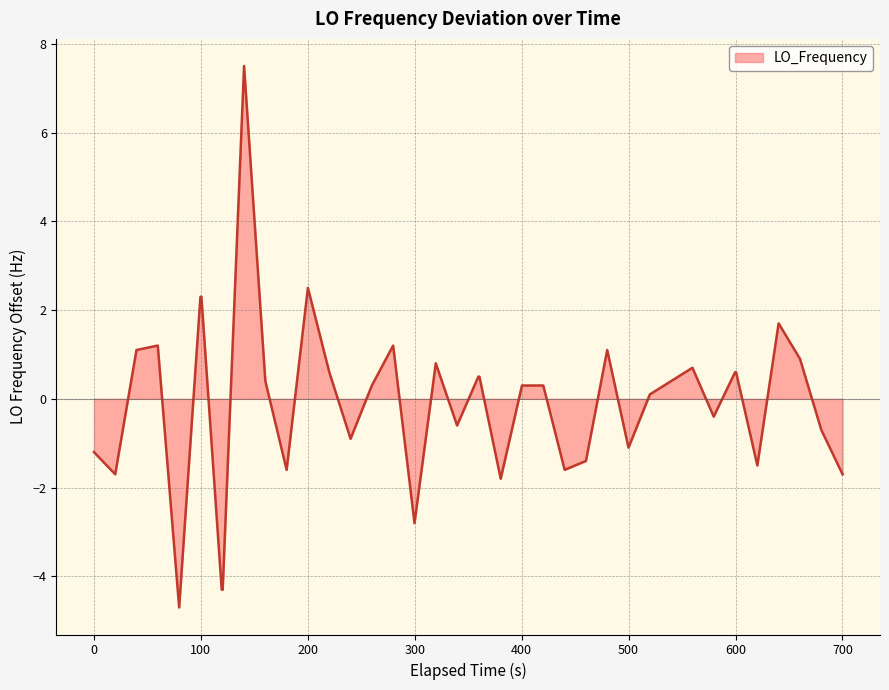

What is the difference between the maximum and minimum values?

12.2